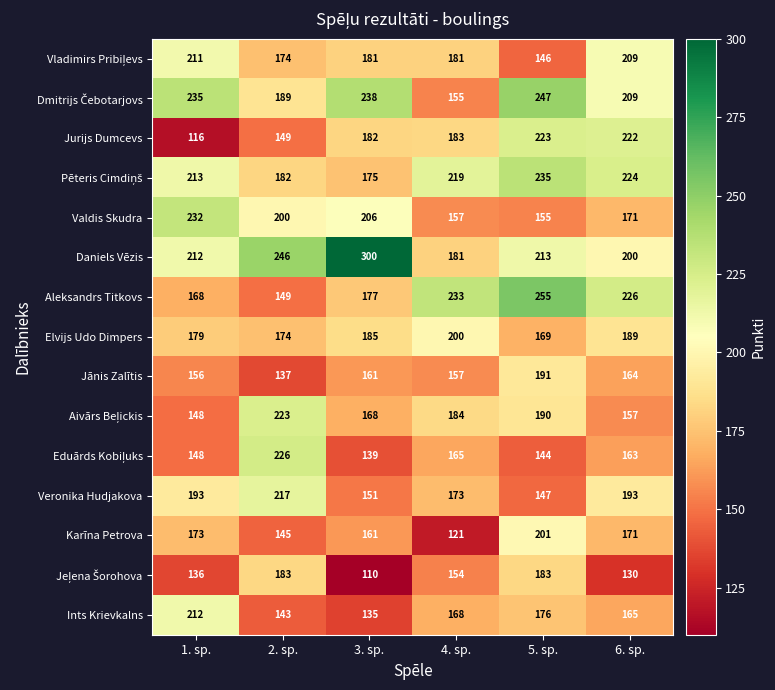

Which series has the largest total across all categories?

Daniels Vēzis